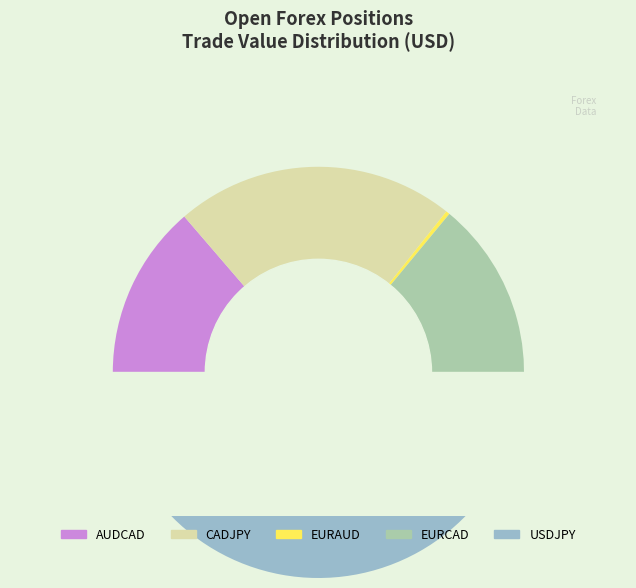

Combined, what portion of the pie is CADJPY and EURAUD?

22.3%